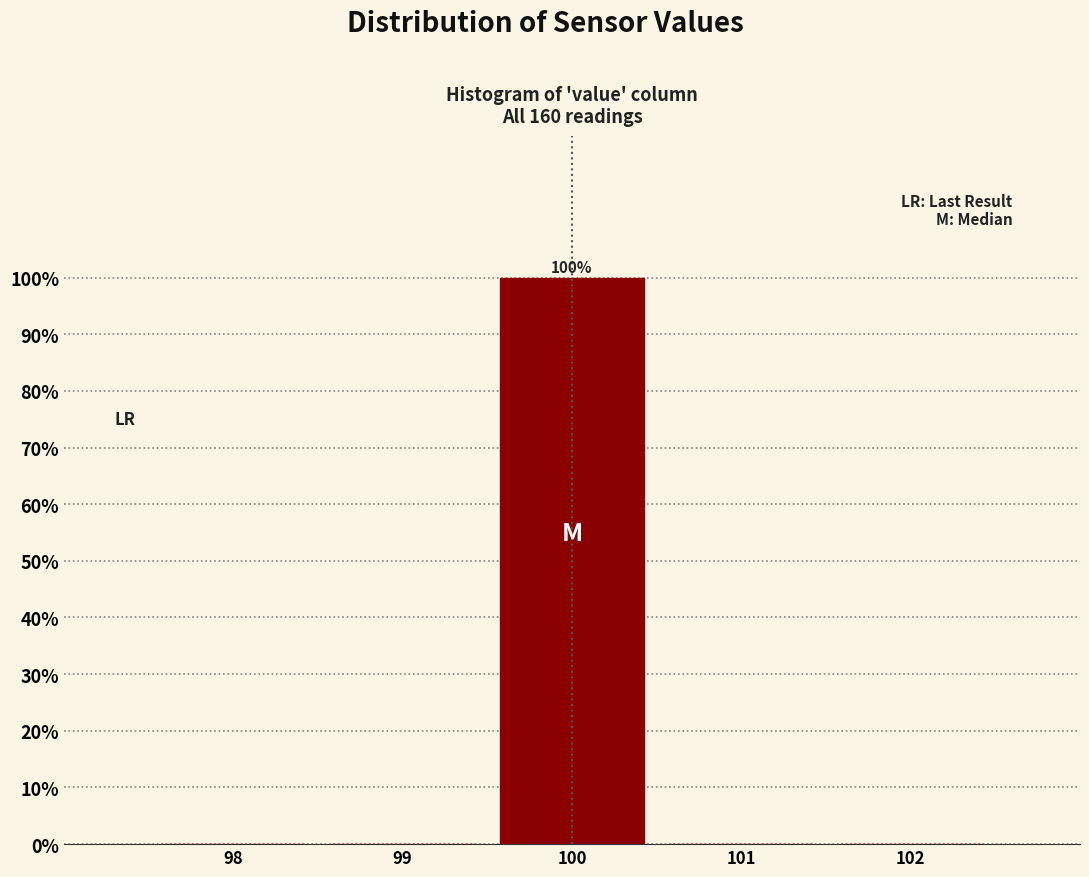

Reading left to right, transcribe all the data shown in this chart.

98=0	99=0	100=100	101=0	102=0